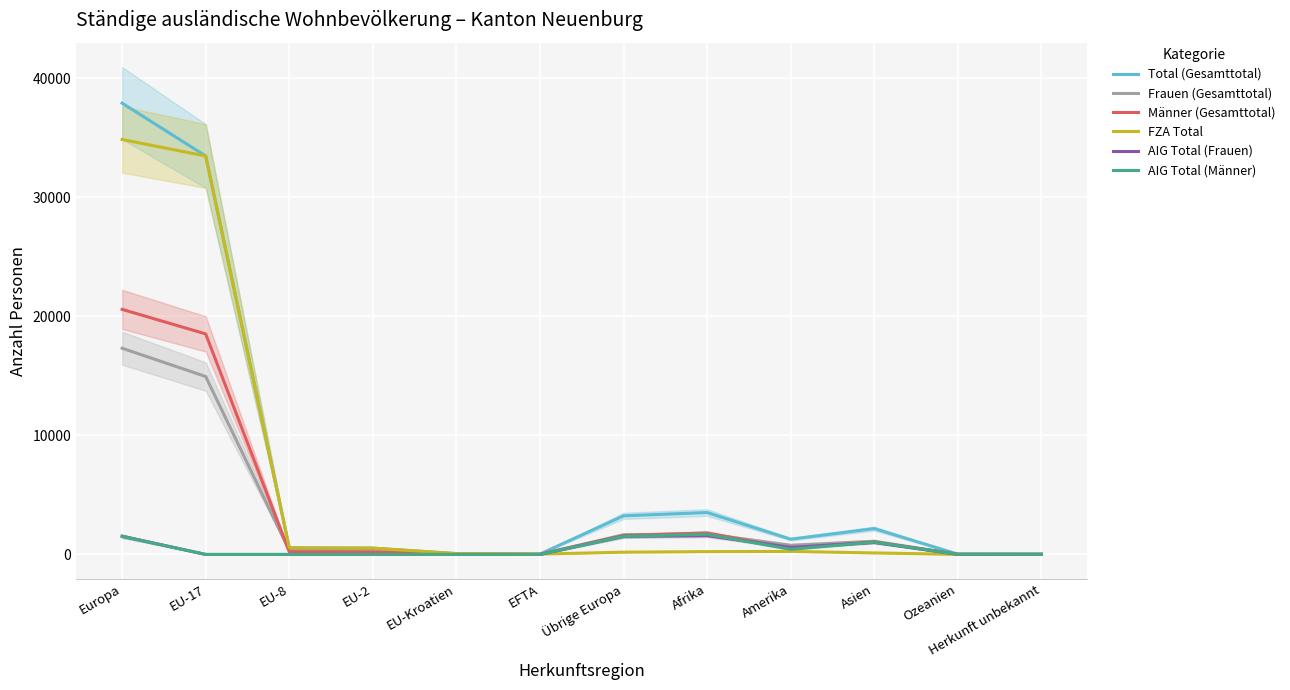

Which series has the largest total across all categories?

Total (Gesamttotal)